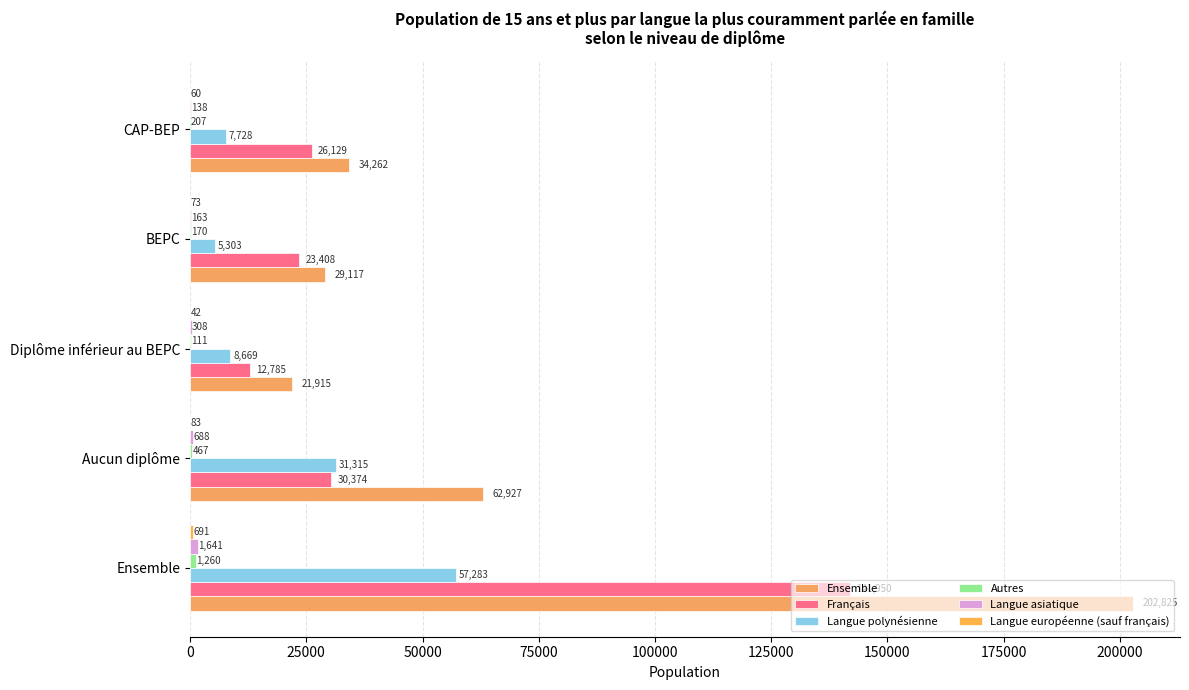

What is the maximum value for Français?

141950